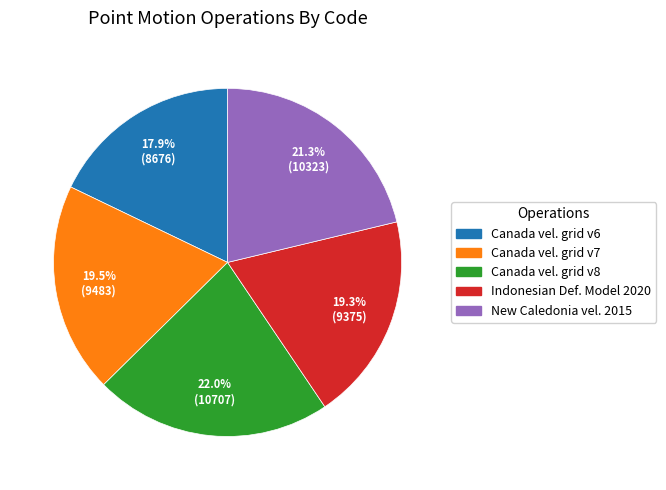

Is there a majority slice in this chart?

No